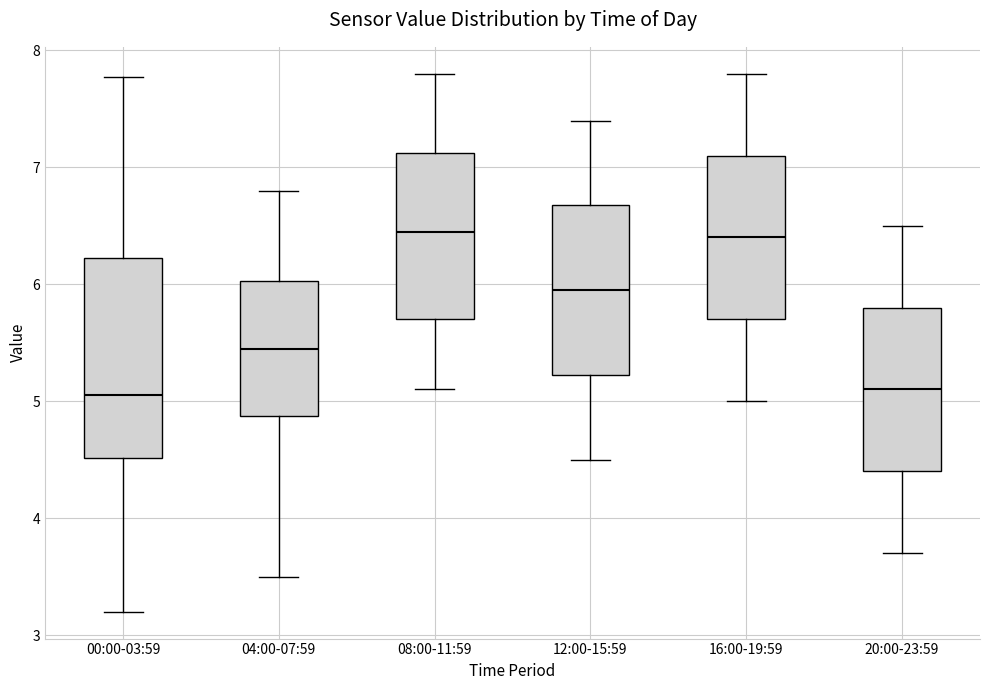

Reading left to right, read every box against the y-axis: the position of its median line, the range the box covers, and the ends of its whiskers. The values are not printed on the chart, so give them approximately, as read against the axis.

00:00-03:59: median 5.1, box 4.5 to 6.2, whiskers 3.2 to 7.8
04:00-07:59: median 5.5, box 4.9 to 6.0, whiskers 3.5 to 6.8
08:00-11:59: median 6.5, box 5.7 to 7.1, whiskers 5.1 to 7.8
12:00-15:59: median 6.0, box 5.2 to 6.7, whiskers 4.5 to 7.4
16:00-19:59: median 6.4, box 5.7 to 7.1, whiskers 5.0 to 7.8
20:00-23:59: median 5.1, box 4.4 to 5.8, whiskers 3.7 to 6.5